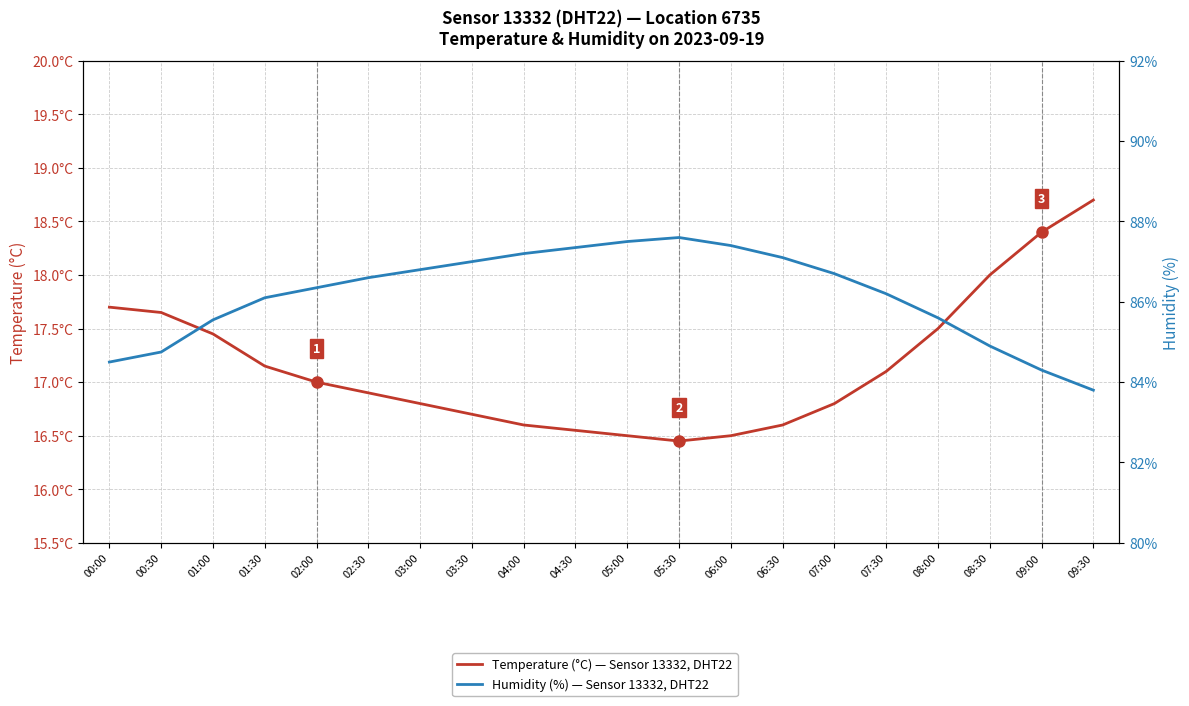

Rank the categories by Humidity (%) — Sensor 13332, DHT22 value from lowest to highest.

09:30, 09:00, 00:00, 00:30, 08:30, 01:00, 08:00, 01:30, 07:30, 02:00, 02:30, 07:00, 03:00, 03:30, 06:30, 04:00, 04:30, 06:00, 05:00, 05:30